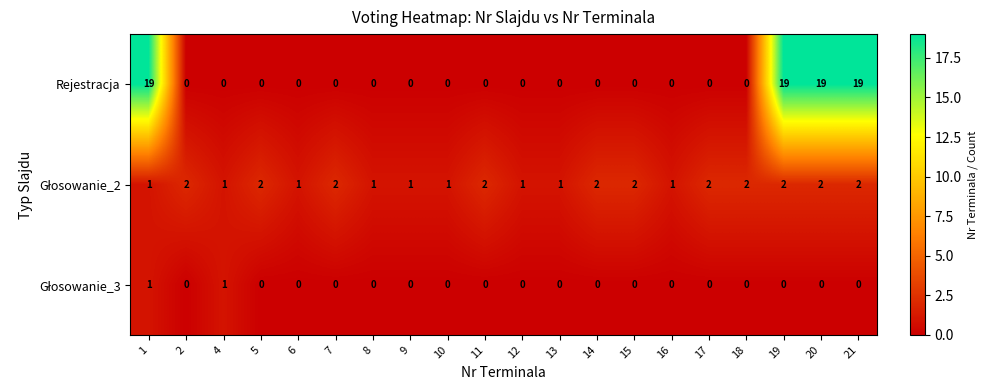

What value does the Rejestracja series have at 19?

19